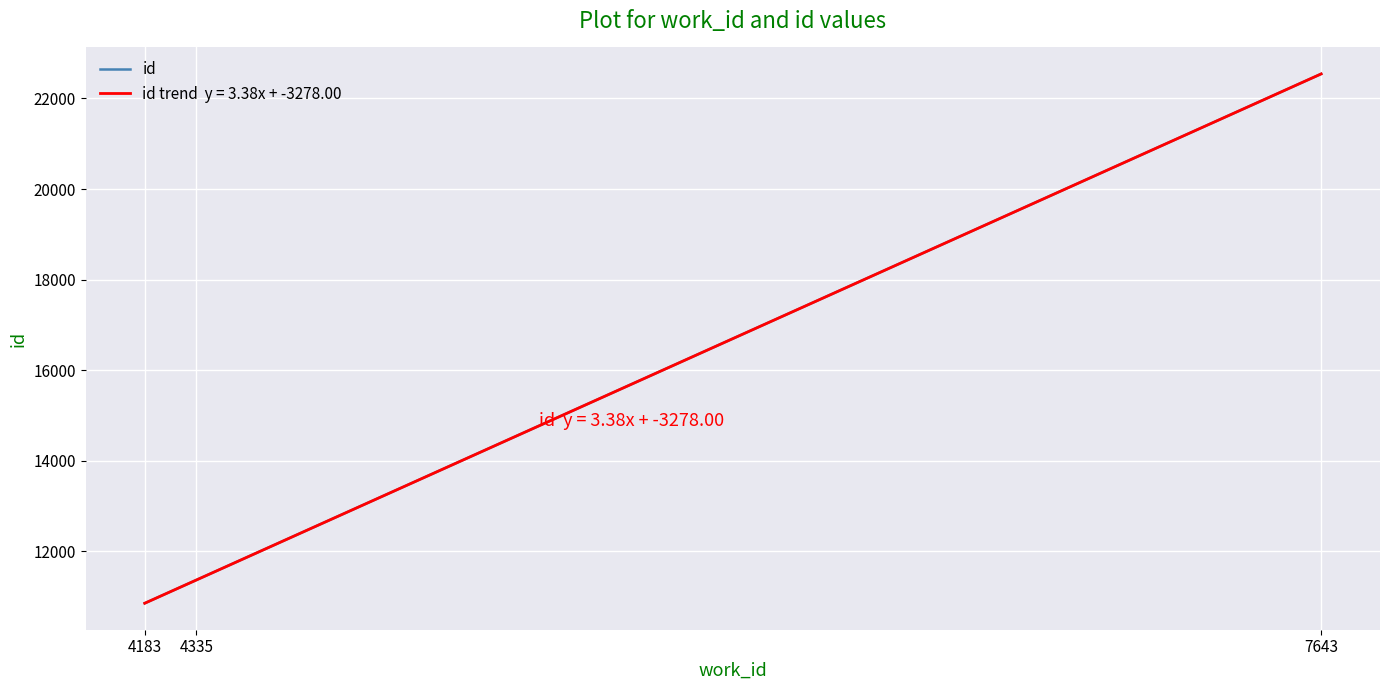

What is the total value across all series at 4335?

22733.7